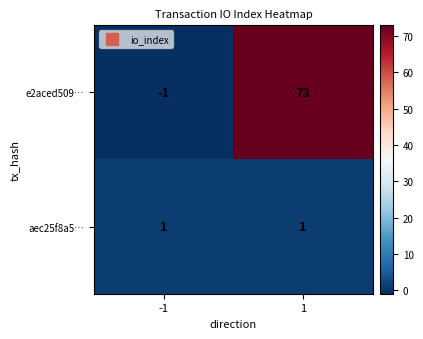

At which category is the sum across all series the highest?

1